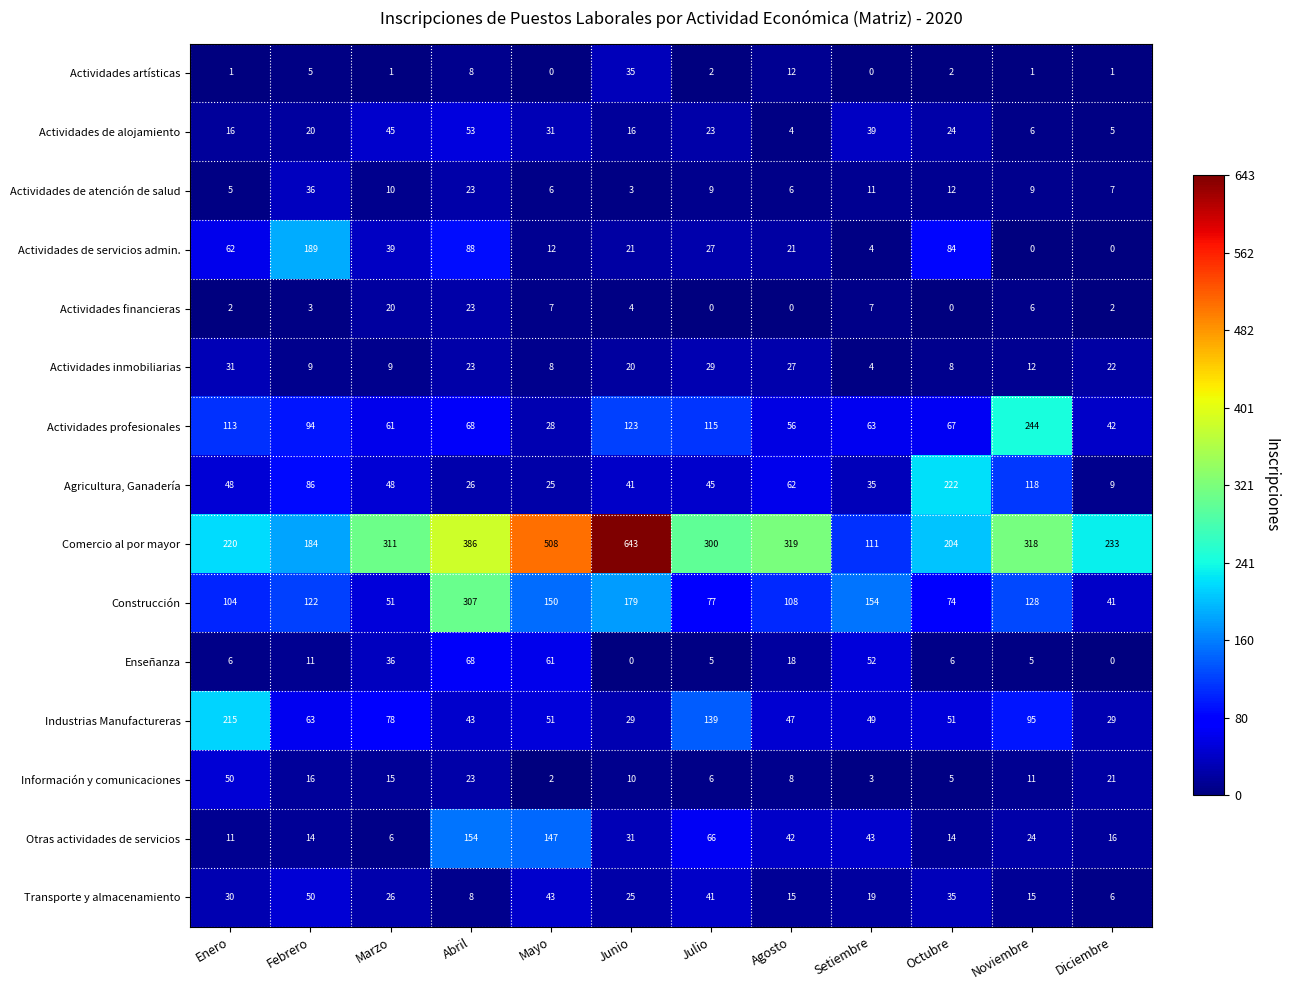

At Enero, list the series in order from largest to smallest.

Comercio al por mayor, Industrias Manufactureras, Actividades profesionales, Construcción, Actividades de servicios admin., Información y comunicaciones, Agricultura, Ganadería, Actividades inmobiliarias, Transporte y almacenamiento, Actividades de alojamiento, Otras actividades de servicios, Enseñanza, Actividades de atención de salud, Actividades financieras, Actividades artísticas